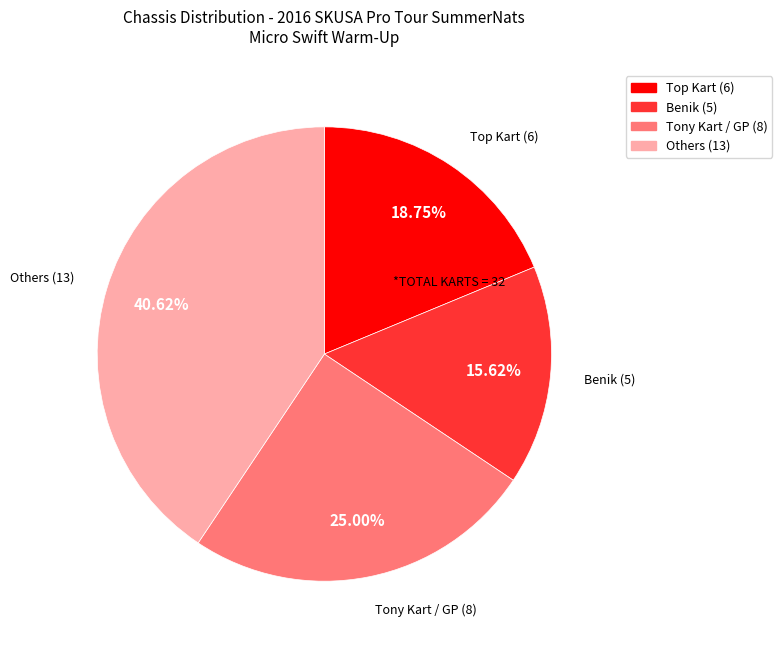

How many segments does this pie chart have?

4